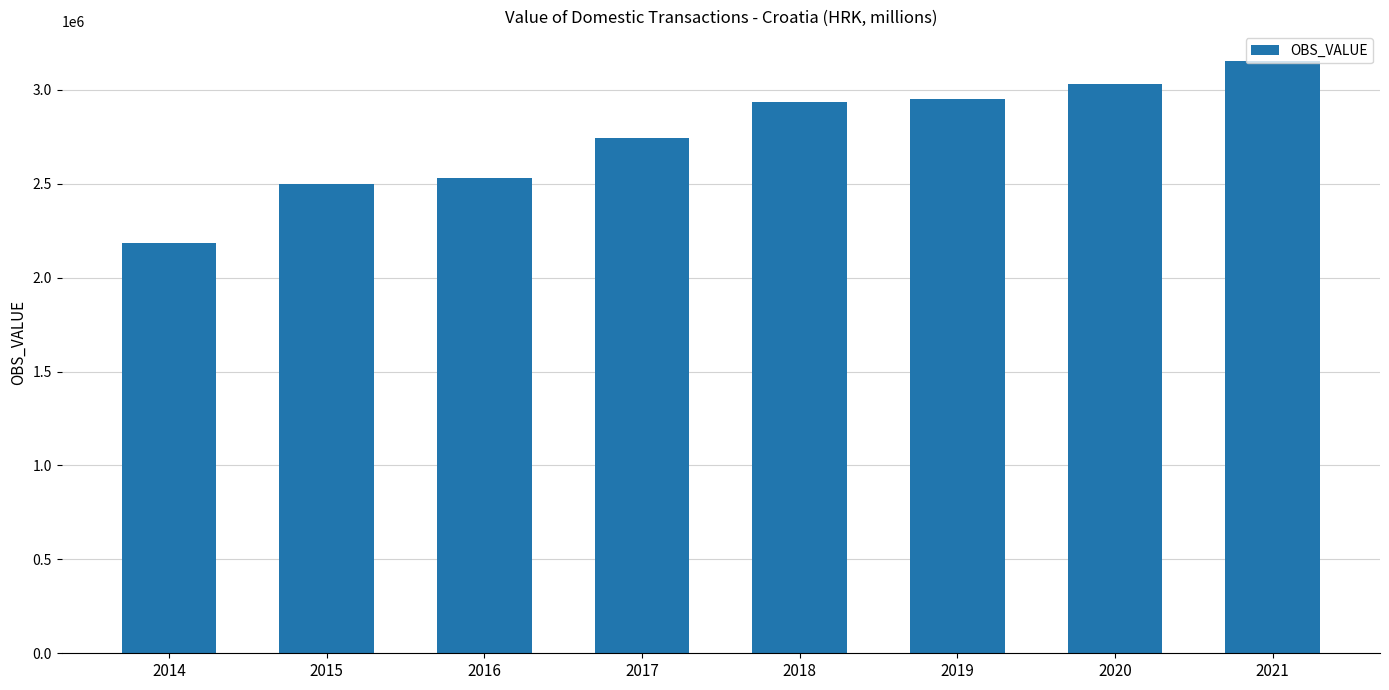

What is the approximate value at 2014?

2186512.3